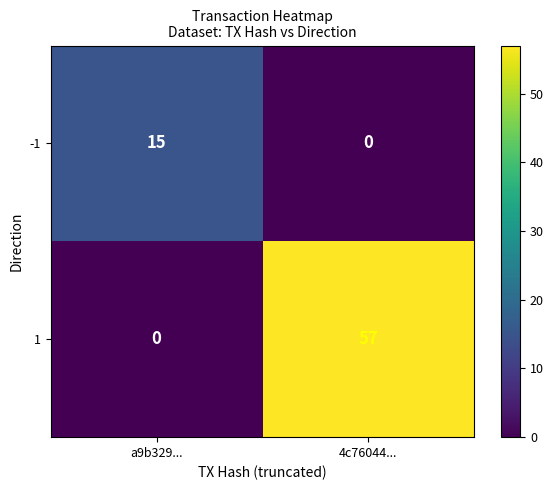

Reading left to right, extract all data points from this chart.

-1: a9b329...=15	4c76044...=0
1: a9b329...=0	4c76044...=57